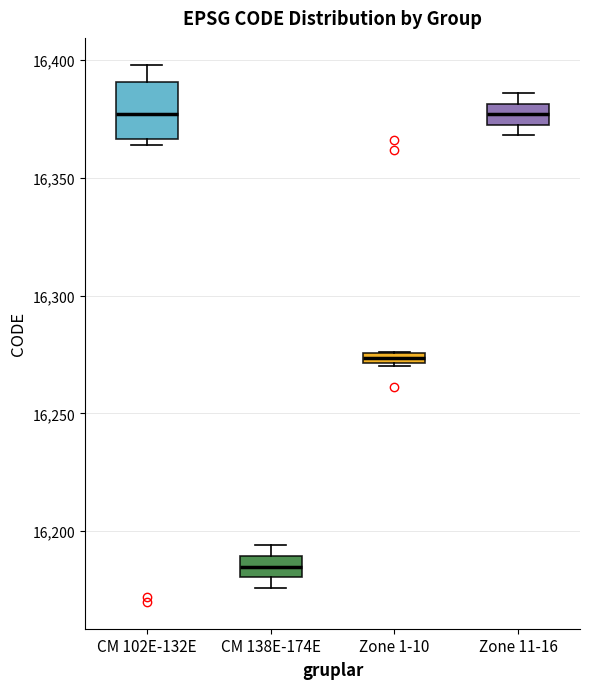

Where is the lower edge of the box for Zone 11-16 on the y-axis? The values are not printed on the chart, so give them approximately, as read against the axis.

16375